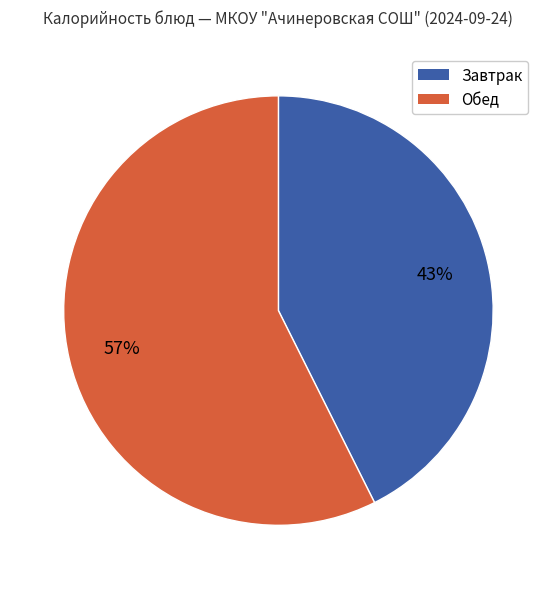

How many slices are in this pie chart?

2